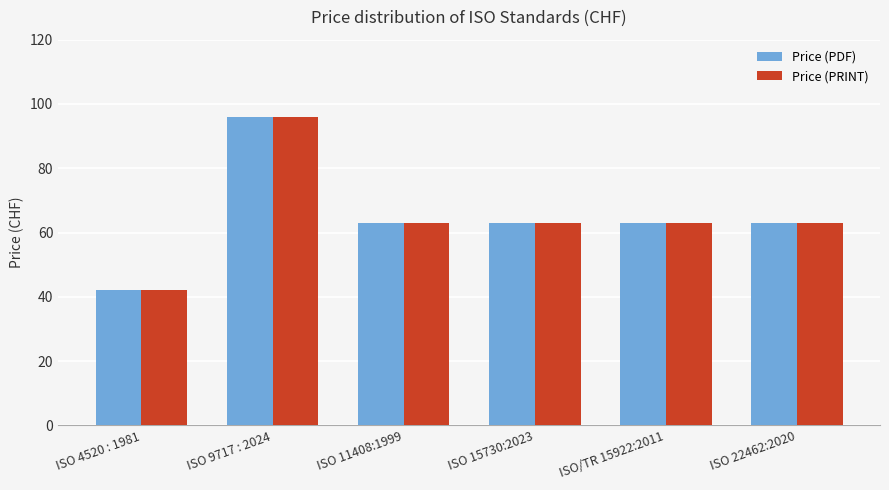

What is the minimum value shown in the chart?

42